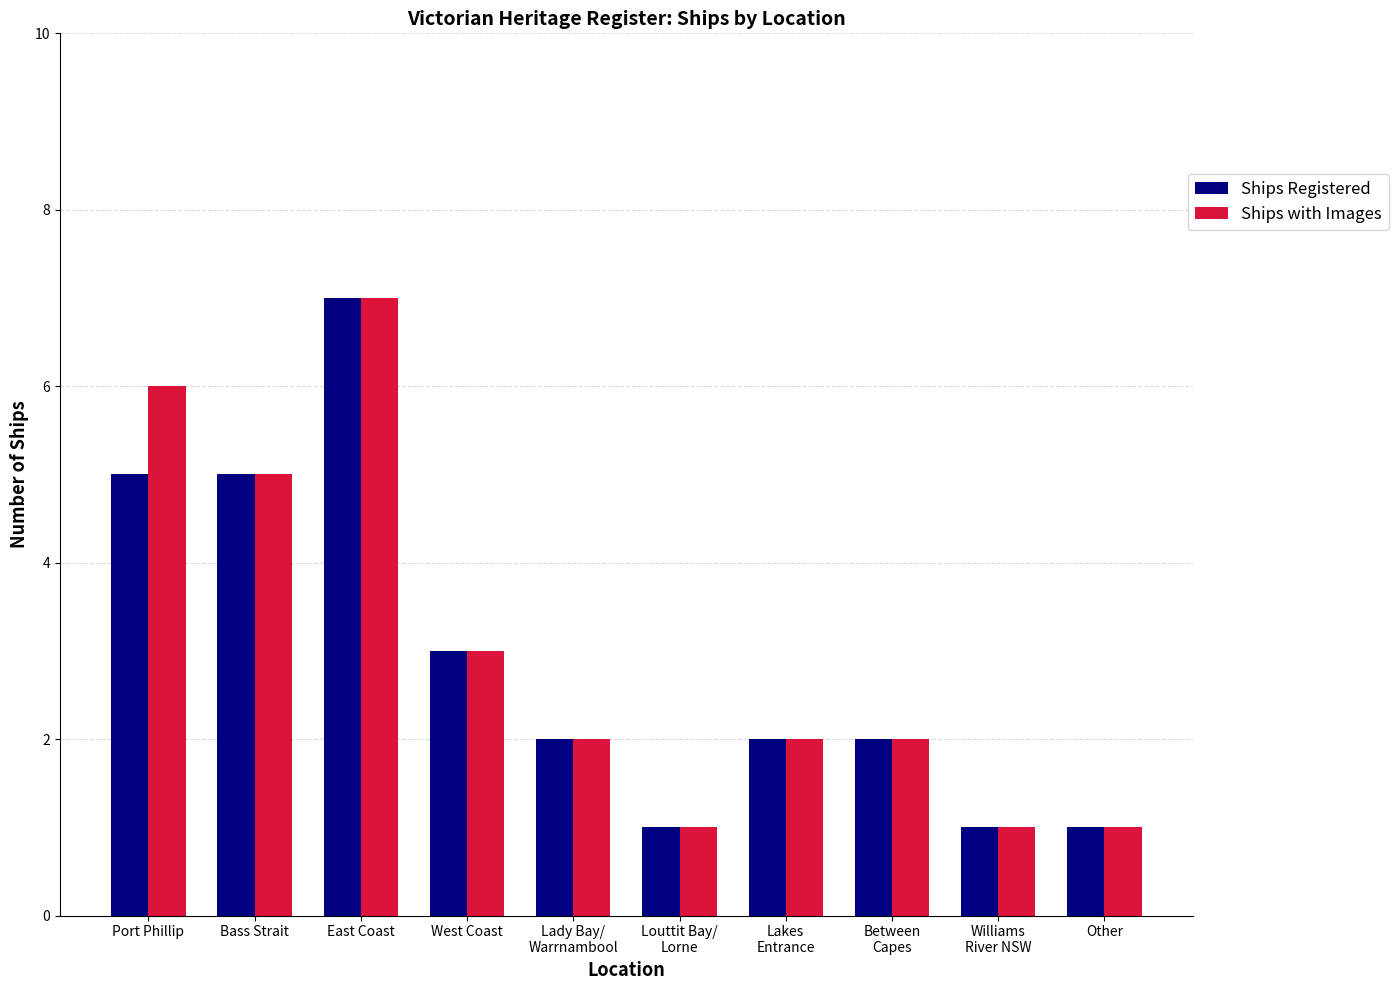

The value of Ships with Images at Williams
River NSW is 1. True or false?

True